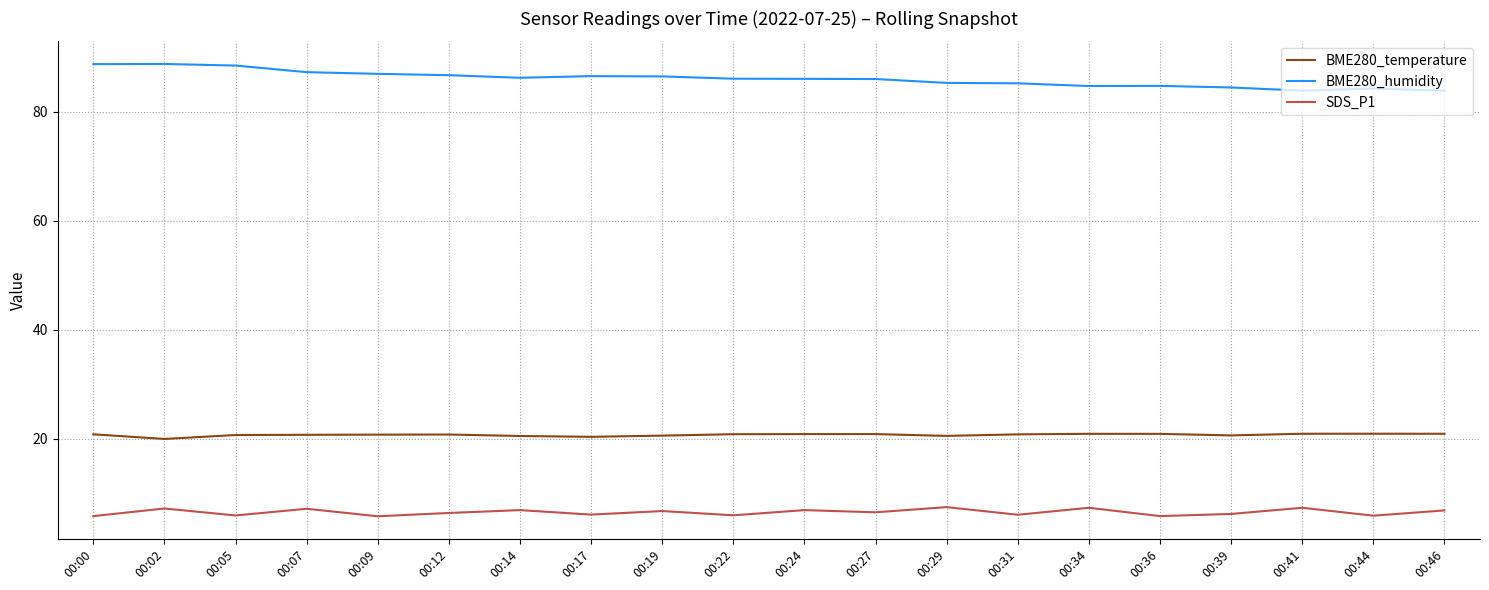

In BME280_temperature, how many points are lower than both neighbors (excluding endpoints)?

4